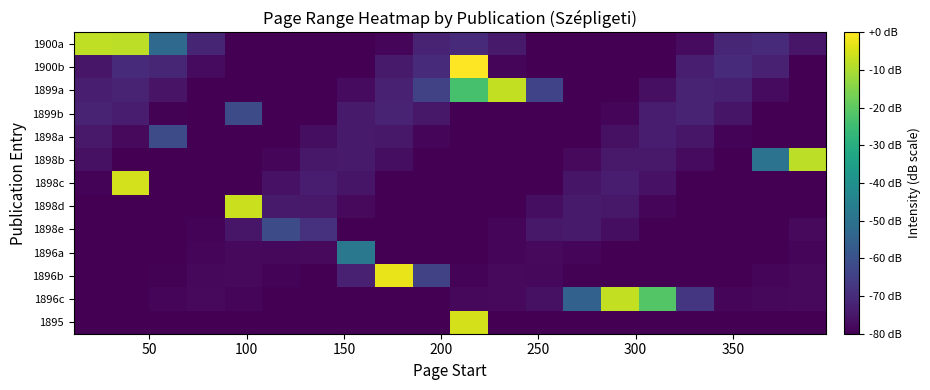

Reading left to right, transcribe all the data shown in this chart.

1900a: -7.7	-8.1	-52.7	-71.9	-80.0	-80.0	-80.0	-80.0	-78.8	-72.1	-70.1	-74.2	-80.0	-80.0	-80.0	-80.0	-77.7	-71.4	-70.3	-75.1
1900b: -75.2	-70.4	-71.4	-77.6	-80.0	-80.0	-80.0	-80.0	-74.2	-70.1	0.0	-78.7	-80.0	-80.0	-80.0	-80.0	-73.3	-70.0	-72.8	-79.9
1899a: -73.3	-72.2	-75.9	-80.0	-80.0	-80.0	-80.0	-77.5	-72.5	-64.2	-23.3	-7.3	-64.0	-80.0	-80.0	-76.6	-72.5	-72.8	-77.6	-80.0
1899b: -72.0	-74.0	-79.7	-80.0	-61.4	-80.0	-79.9	-74.2	-72.0	-74.7	-80.0	-80.0	-80.0	-80.0	-78.9	-73.6	-72.1	-75.4	-80.0	-80.0
1898a: -74.5	-78.0	-61.3	-80.0	-80.0	-80.0	-77.0	-74.2	-74.9	-78.7	-80.0	-80.0	-80.0	-80.0	-76.4	-74.1	-75.3	-79.4	-80.0	-80.0
1898b: -76.4	-80.0	-80.0	-80.0	-80.0	-78.7	-74.9	-74.2	-77.0	-80.0	-80.0	-80.0	-80.0	-78.0	-74.6	-74.4	-77.6	-80.0	-49.5	-7.9
1898c: -79.1	-5.3	-80.0	-80.0	-80.0	-76.1	-74.0	-75.6	-79.9	-80.0	-80.0	-80.0	-79.8	-75.6	-74.0	-76.1	-80.0	-80.0	-80.0	-80.0
1898d: -80.0	-80.0	-80.0	-80.0	-6.4	-74.2	-74.6	-78.1	-80.0	-80.0	-80.0	-80.0	-76.9	-74.2	-74.9	-78.8	-80.0	-80.0	-80.0	-80.0
1898e: -80.0	-80.0	-80.0	-79.3	-75.2	-61.3	-68.6	-80.0	-80.0	-80.0	-80.0	-78.6	-74.8	-74.2	-77.1	-80.0	-80.0	-80.0	-80.0	-77.9
1896a: -80.0	-80.0	-80.0	-78.8	-78.0	-78.4	-77.9	-48.0	-80.0	-80.0	-80.0	-78.7	-78.0	-78.6	-80.0	-80.0	-80.0	-80.0	-79.9	-78.5
1896b: -80.0	-80.0	-79.4	-78.2	-78.1	-79.2	-80.0	-72.7	-2.7	-64.7	-79.1	-78.1	-78.2	-79.4	-80.0	-80.0	-80.0	-80.0	-79.0	-78.0
1896c: -80.0	-80.0	-78.5	-78.0	-78.7	-80.0	-80.0	-80.0	-80.0	-79.7	-78.4	-78.0	-76.4	-55.0	-7.4	-21.4	-67.3	-78.6	-78.2	-78.1
1895: -80.0	-80.0	-80.0	-80.0	-80.0	-80.0	-80.0	-80.0	-80.0	-80.0	-5.2	-79.9	-80.0	-80.0	-80.0	-80.0	-80.0	-80.0	-80.0	-80.0